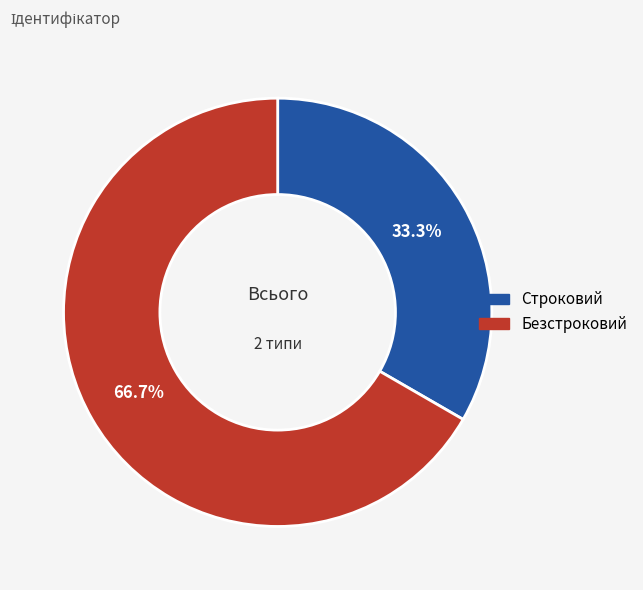

What percentage do Безстроковий and Строковий together represent?

100.0%